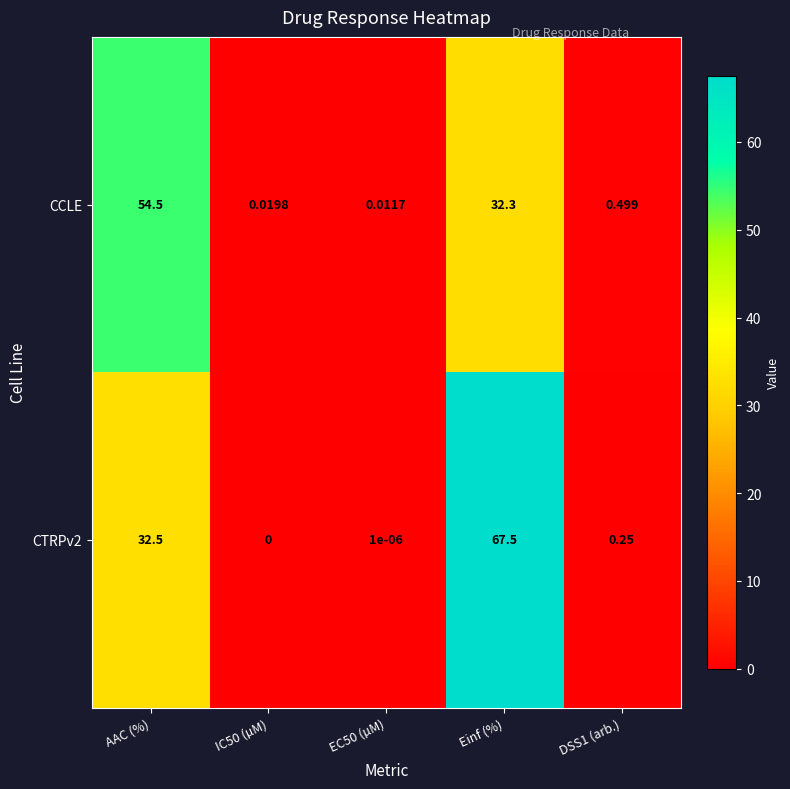

At which label is CCLE closest to 27?

Einf (%)